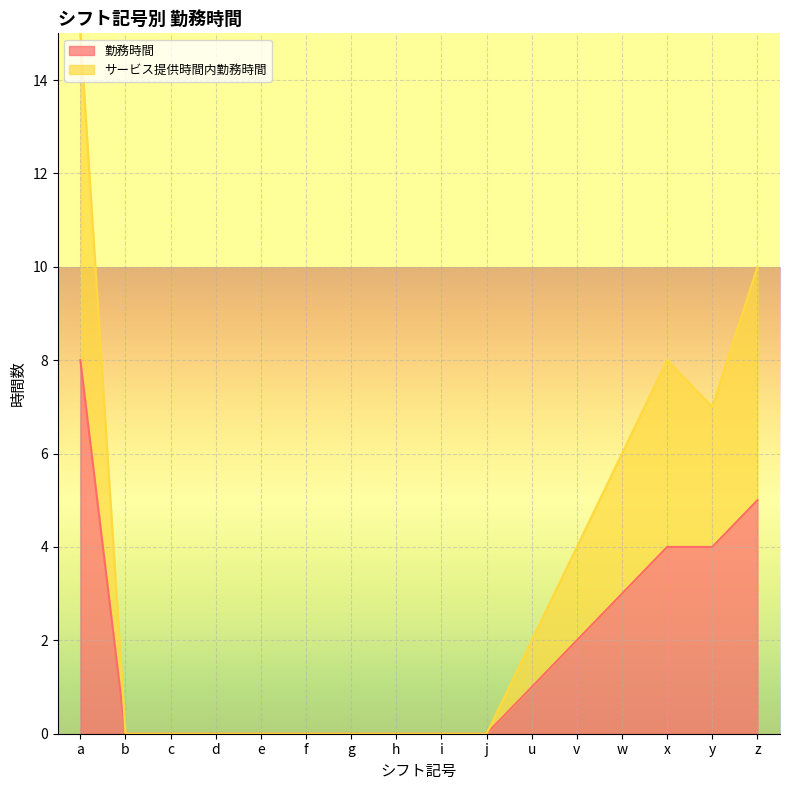

At which category does the chart reach its peak across all series?

a